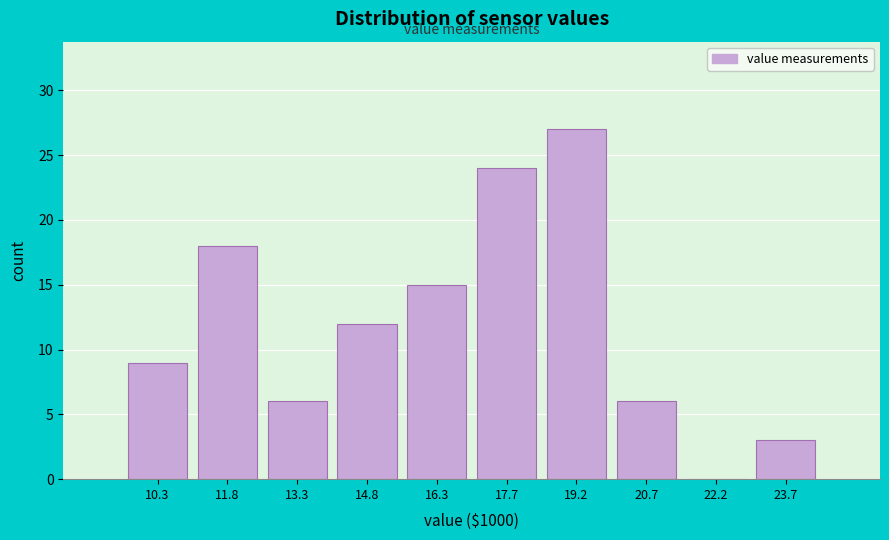

How tall is the bar that spans 15.6 to 17.0 on the x-axis? Neither the bar edges nor the heights are printed on the chart, so give them approximately, as read against the axes.

15